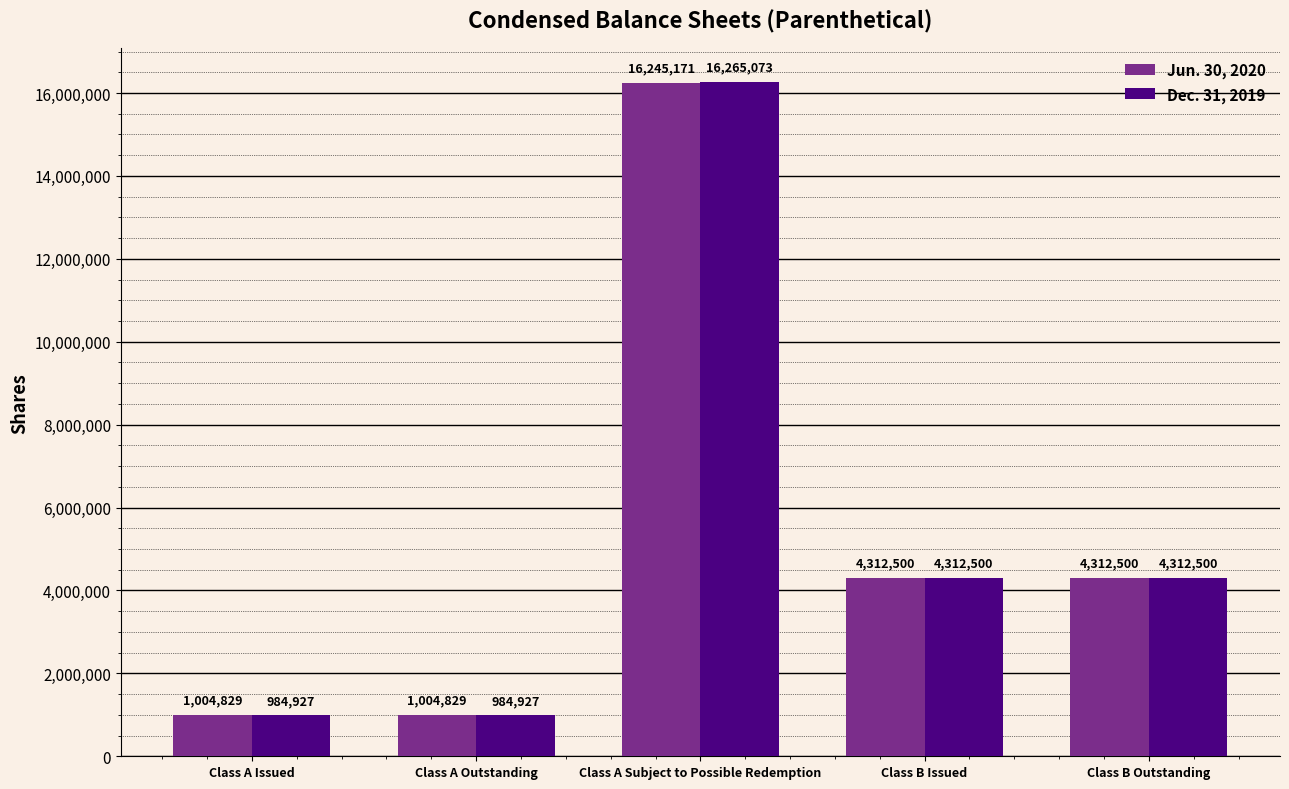

The value of Dec. 31, 2019 at Class B Outstanding is 7577806. True or false?

False